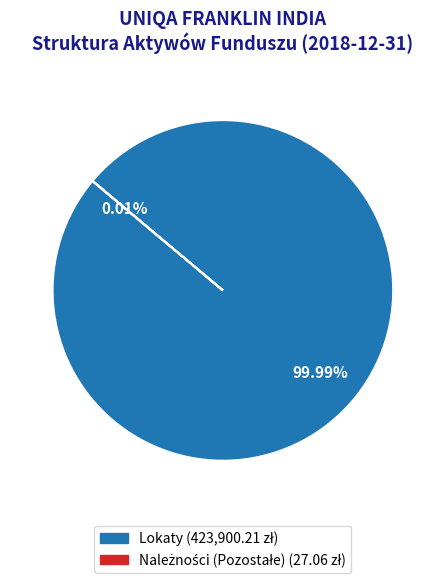

Does Zobowiązania represent more than half of the total?

No